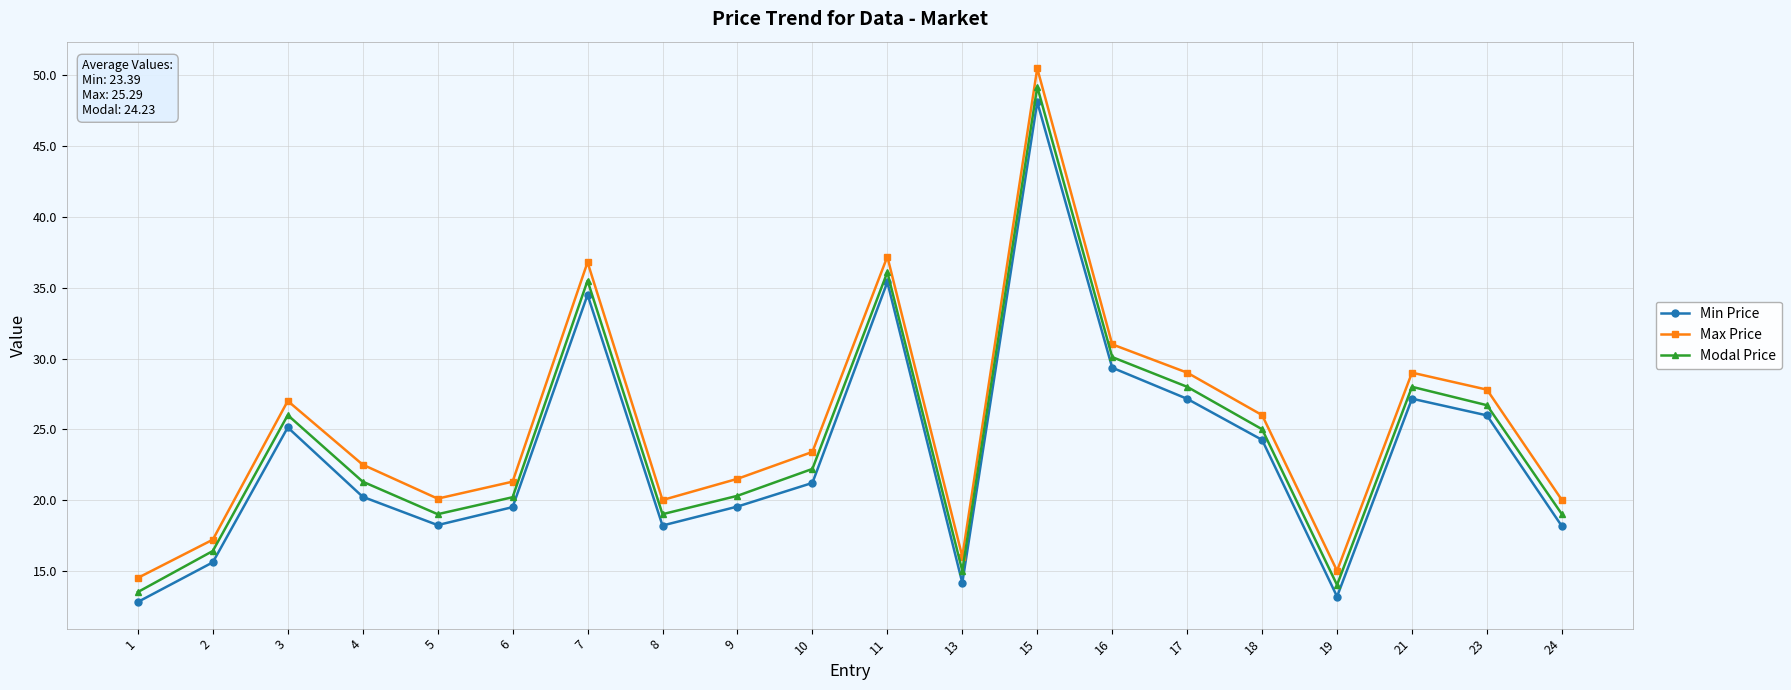

In Modal Price, how many points are lower than both neighbors (excluding endpoints)?

4